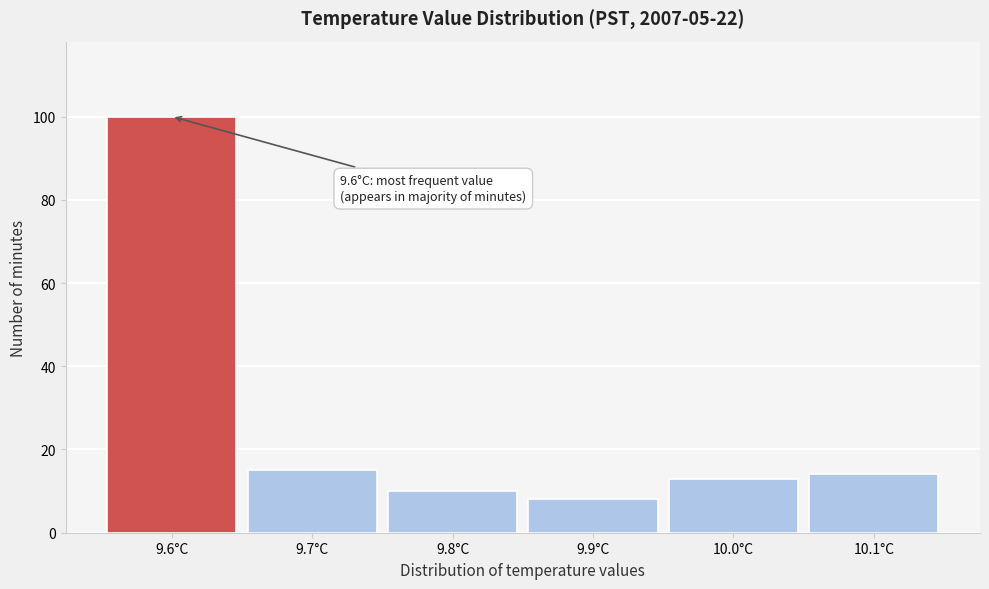

Over which range of the x-axis is the bar tallest?

9.55 to 9.65